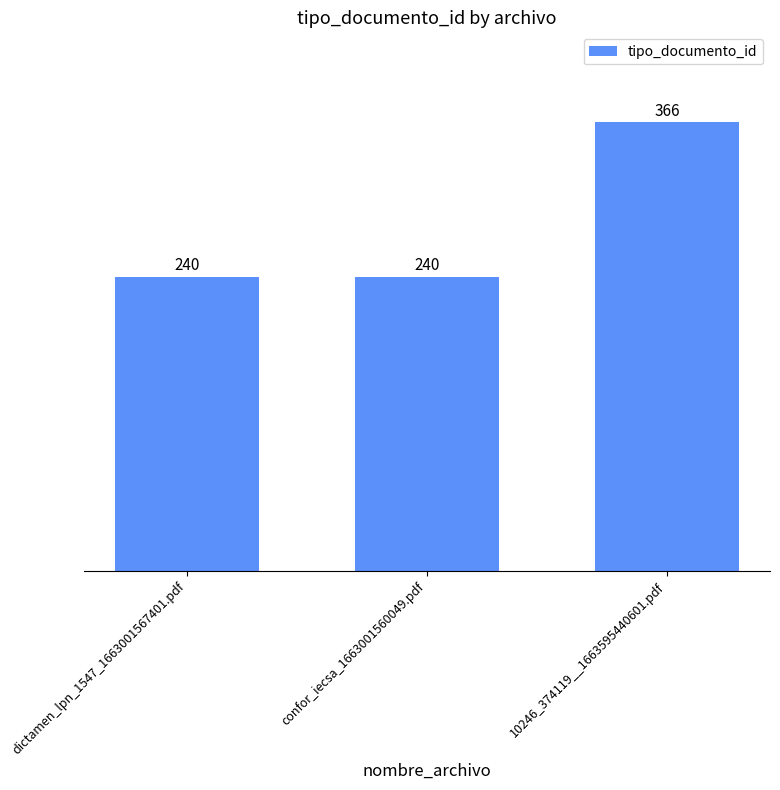

True or false: the data shows 240 at dictamen_lpn_1547_1663001567401.pdf.

True